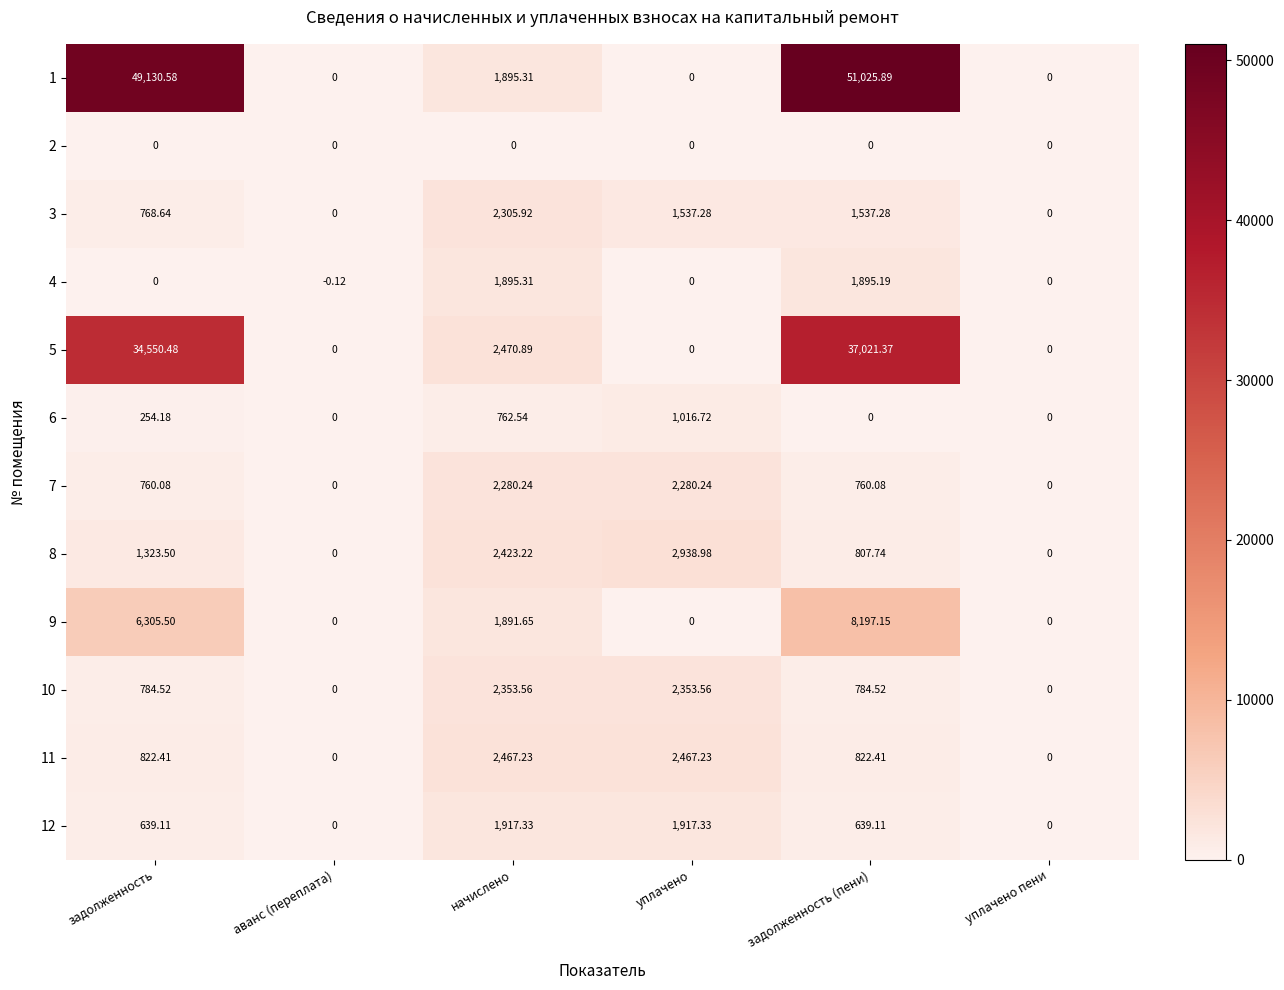

At which label is 9 closest to 4098?

начислено